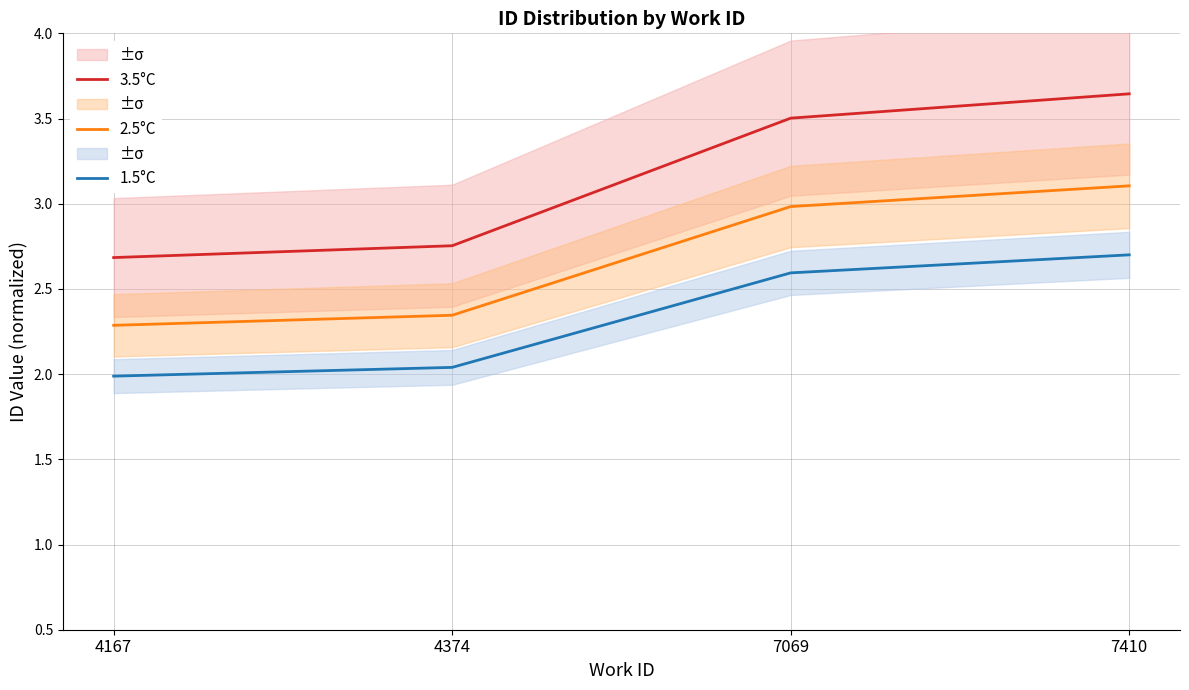

Does the chart have visible grid lines?

Yes